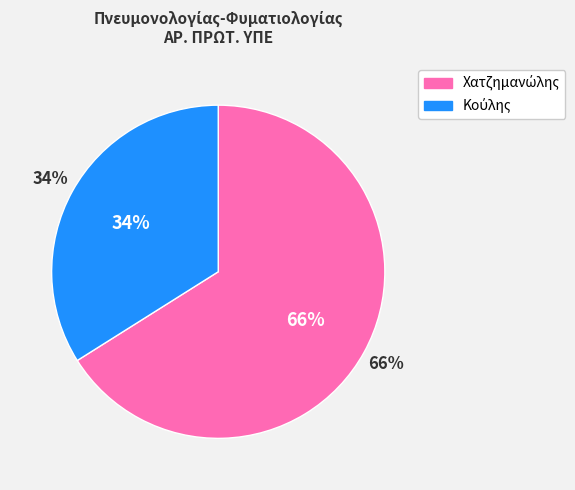

What percentage is the 2 slice, to the nearest percent?

34%